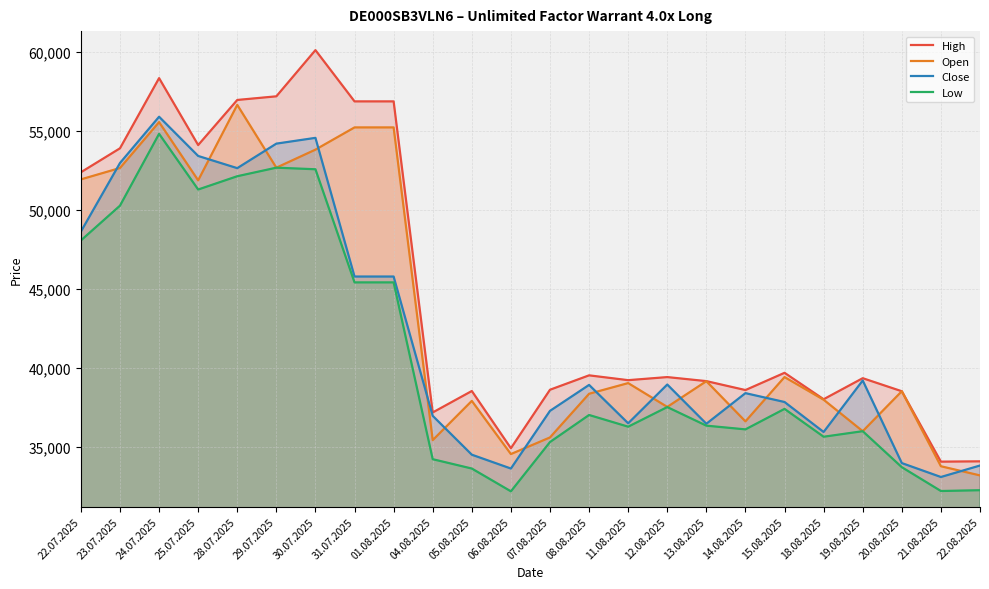

What is the total value across all series at 12.08.2025?

153470